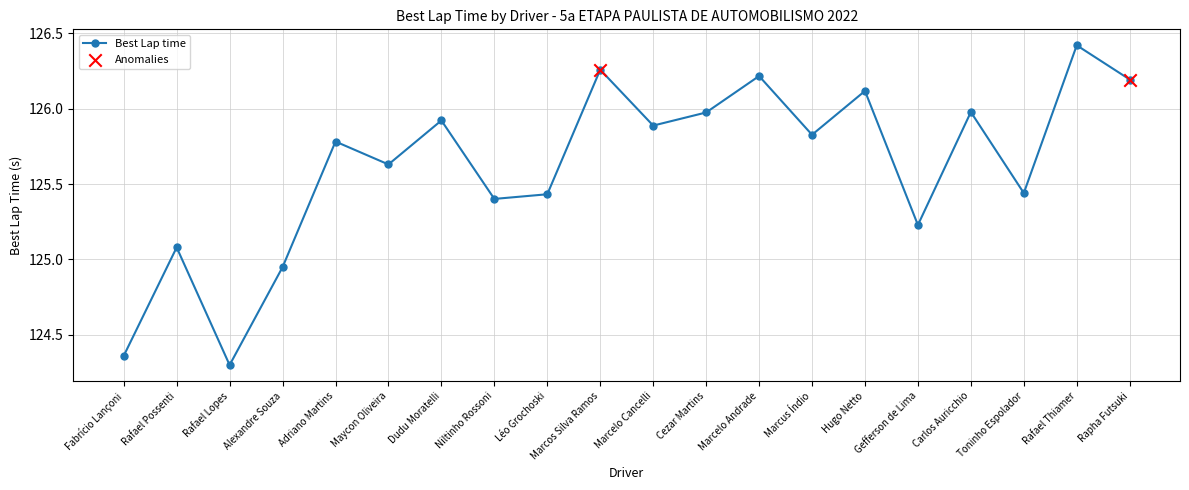

What is the change in value from Niltinho Rossoni to Cezar Martins?

+0.6